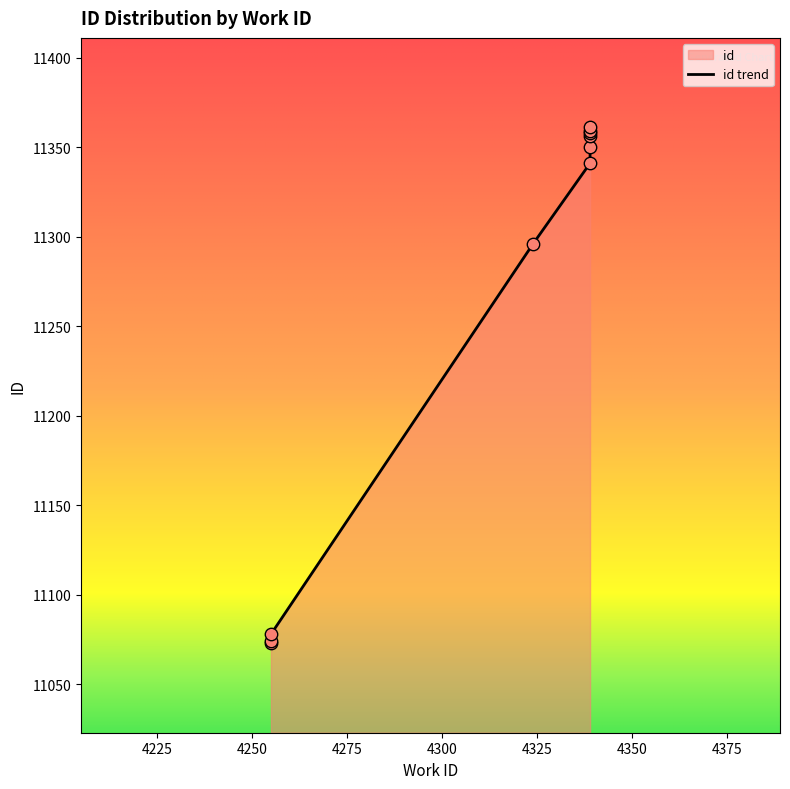

What is the change in value from 4339 to 4339?

+17